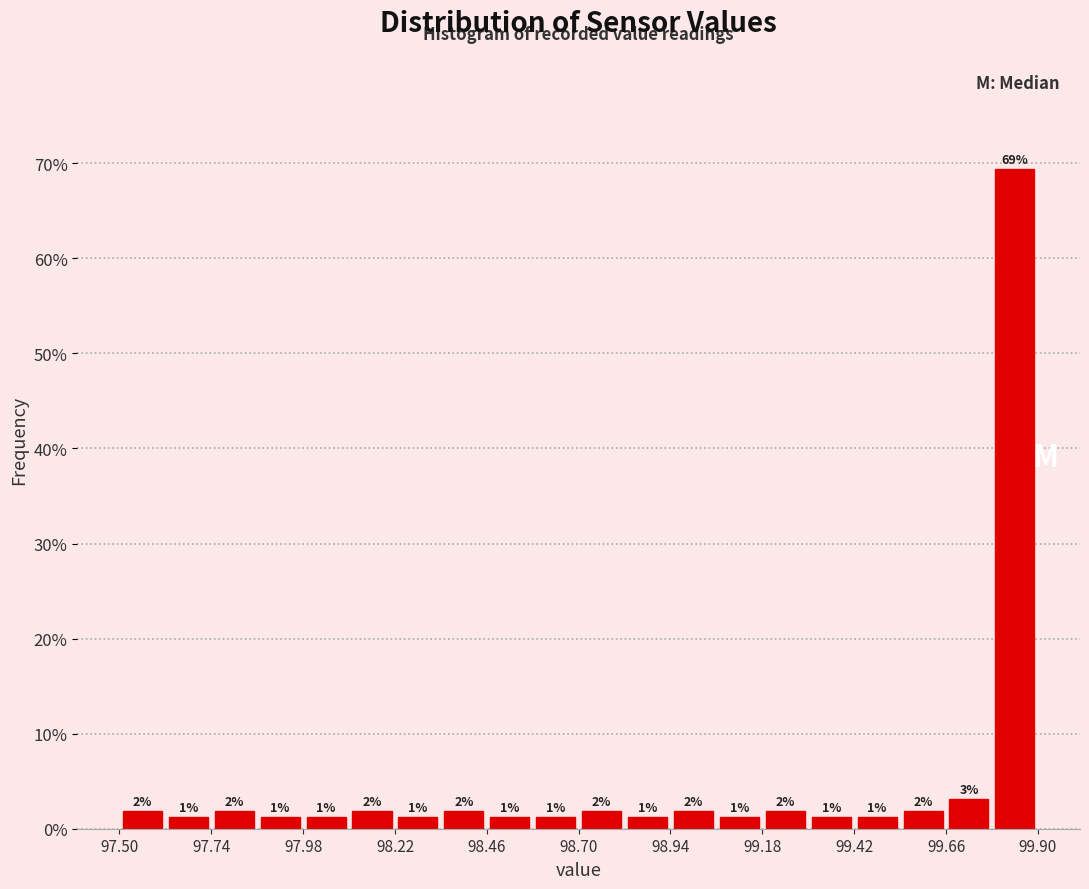

Around what value on the x-axis is the tallest bar? Give the approximate position of its centre, as read against the axis.

99.85